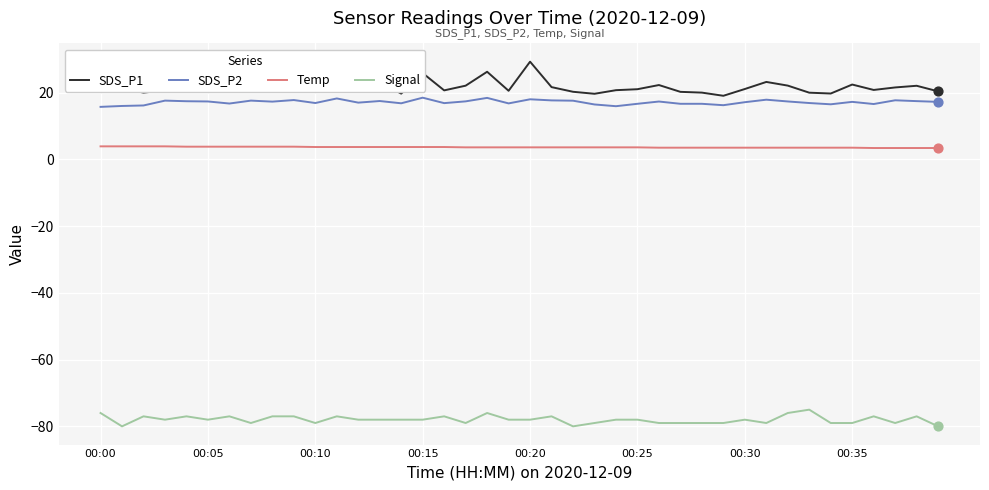

What are all the series names shown in the legend?

SDS_P1, SDS_P2, Temp, Signal